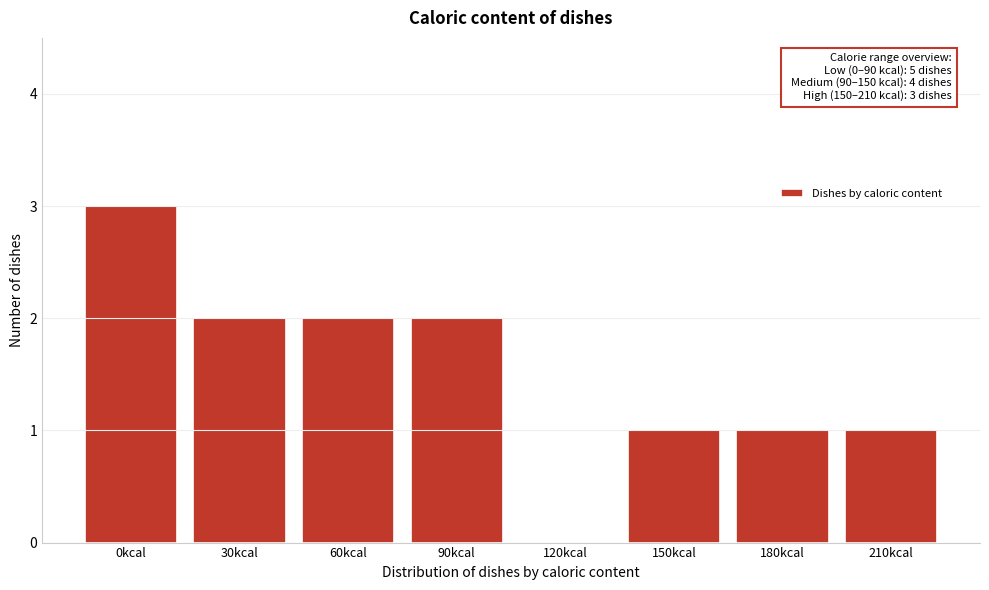

At which category does the chart reach its peak across all series?

0kcal